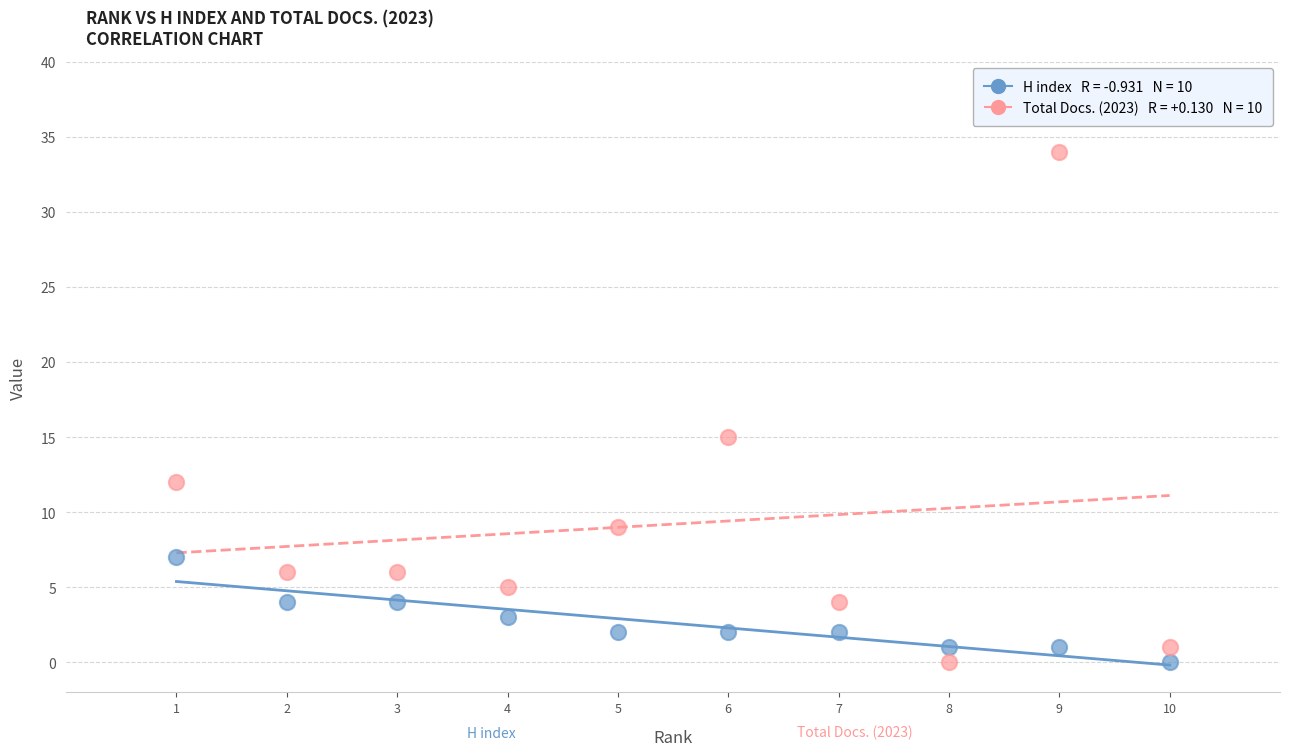

Across all series, what Y value is closest to 17?

15